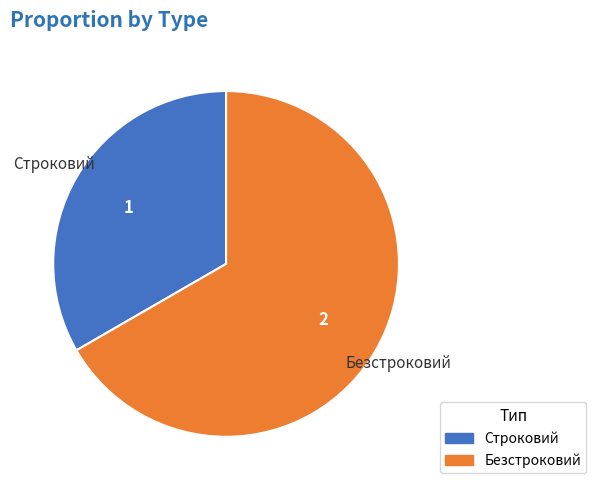

Is the sum of Строковий and Безстроковий greater than half?

Yes